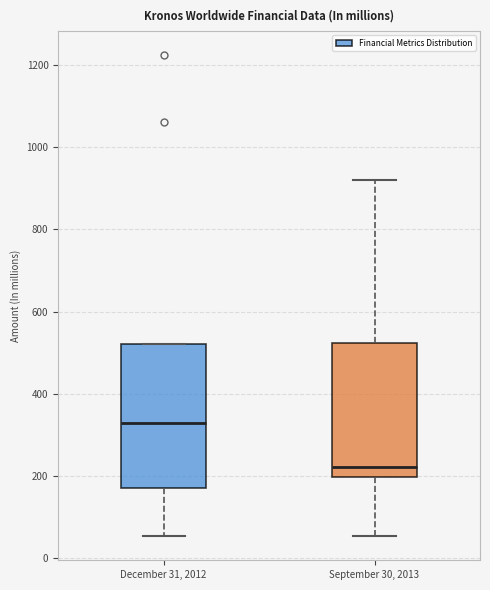

Reading left to right, transcribe this box plot: for each box, give where its median line is, the range the box spans, and where its two whiskers end, as read against the y-axis. The values are not printed on the chart, so give them approximately, as read against the axis.

December 31, 2012: median 320, box 180 to 520, whiskers 60 to 520
September 30, 2013: median 220, box 200 to 520, whiskers 60 to 920